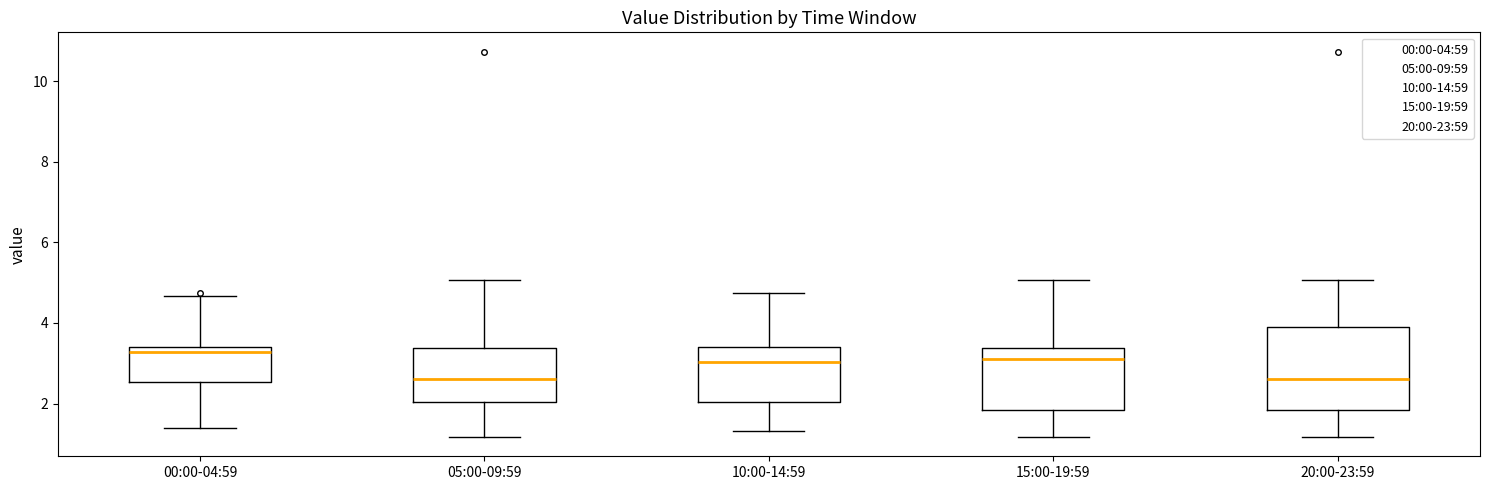

Reading left to right, transcribe this box plot: for each box, give where its median line is, the range the box spans, and where its two whiskers end, as read against the y-axis. The values are not printed on the chart, so give them approximately, as read against the axis.

00:00-04:59: median 3.2, box 2.6 to 3.4, whiskers 1.4 to 4.6
05:00-09:59: median 2.6, box 2.0 to 3.4, whiskers 1.2 to 5.0
10:00-14:59: median 3.0, box 2.0 to 3.4, whiskers 1.4 to 4.8
15:00-19:59: median 3.2, box 1.8 to 3.4, whiskers 1.2 to 5.0
20:00-23:59: median 2.6, box 1.8 to 4.0, whiskers 1.2 to 5.0